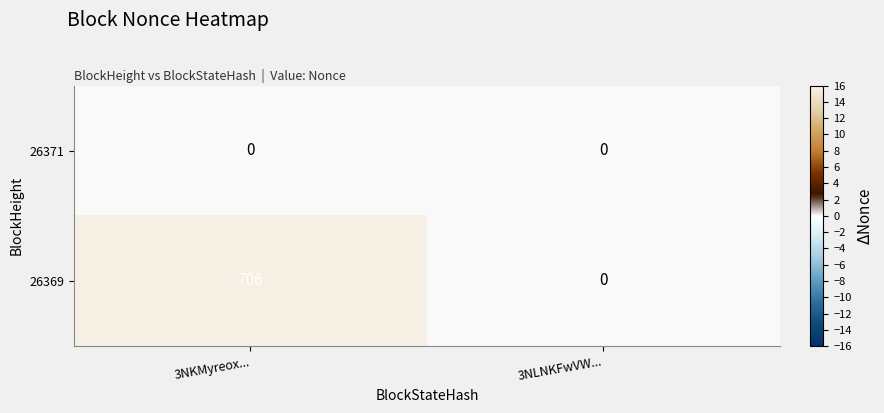

Rank the series at 3NKMyreox... from highest to lowest value.

26369, 26371